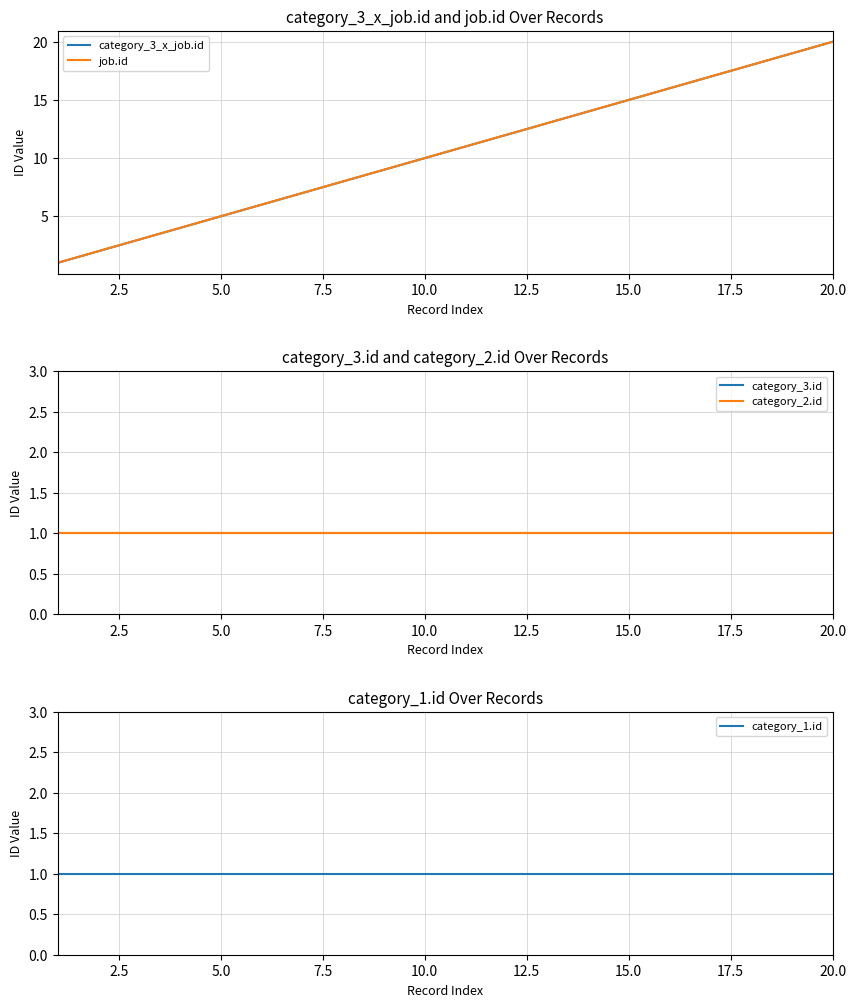

True or false: job.id has more than 1 points higher than both neighbors.

False